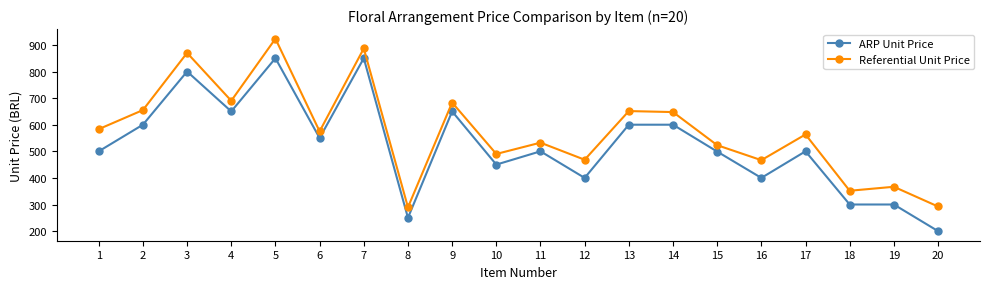

Rank the series by their average value, from lowest to highest.

ARP Unit Price, Referential Unit Price